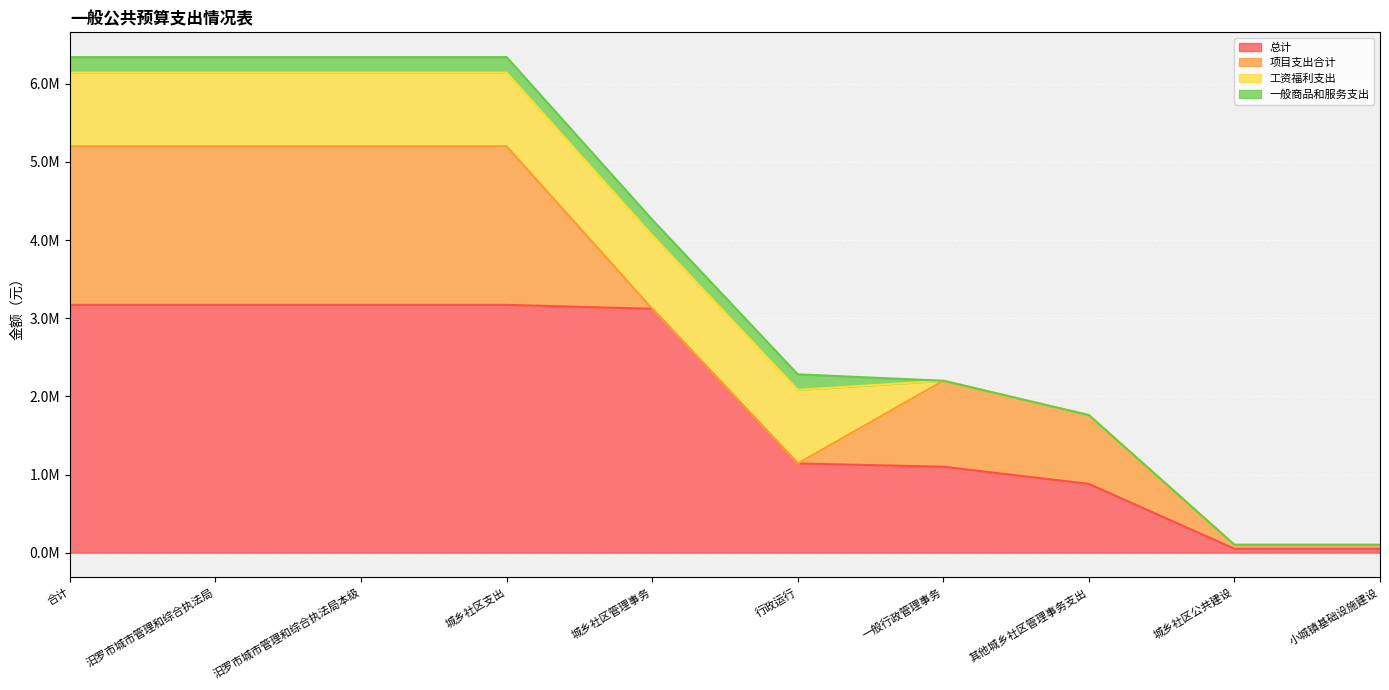

What are all the series names shown in the legend?

总计, 项目支出合计, 工资福利支出, 一般商品和服务支出